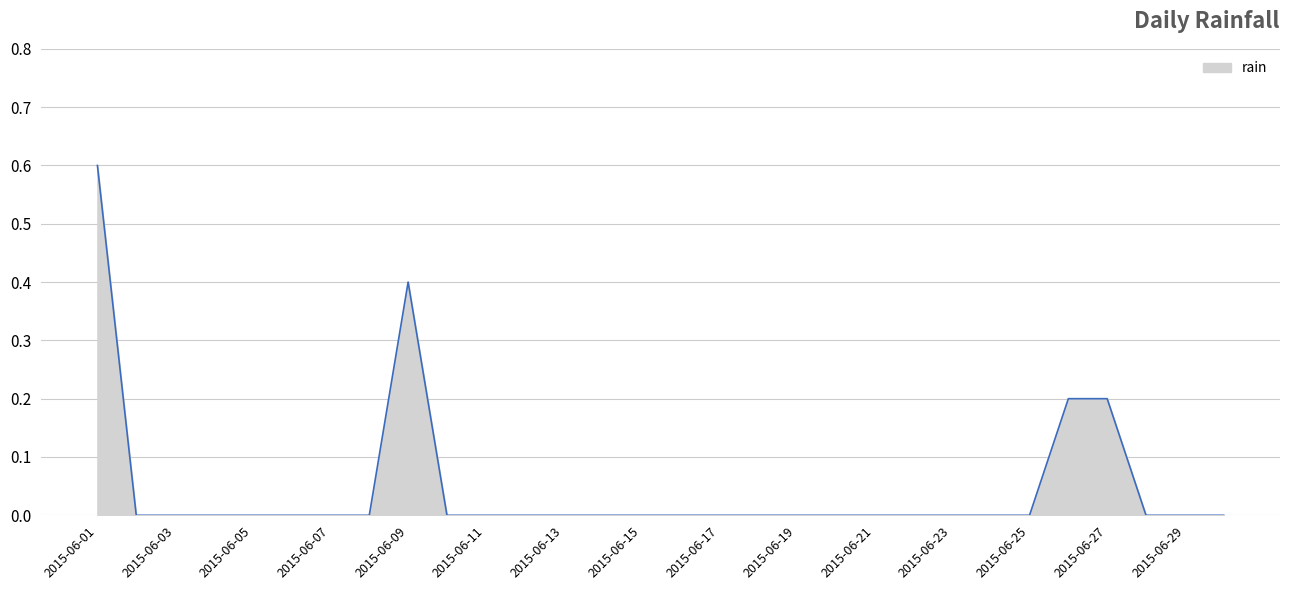

What is the maximum value shown in the chart?

0.6